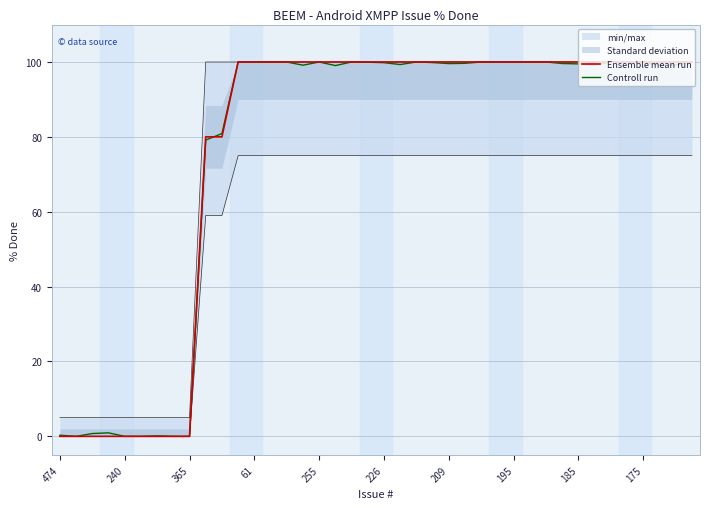

Reading right to left, what are all the values shown in this chart?

Ensemble mean run: 100.0	100.0	100.0	100.0	100.0	100.0	100.0	100.0	100.0	100.0	100.0	100.0	100.0	100.0	100.0	100.0	100.0	100.0	100.0	100.0	100.0	100.0	100.0	100.0	100.0	100.0	100.0	100.0	100.0	80.0	80.0	0.0	0.0	0.0	0.0	0.0	0.0	0.0	0.0	0.0
Controll run: 100.0	99.2	99.2	99.9	100.0	100.0	99.2	99.5	99.6	100.0	100.0	100.0	100.0	100.0	99.6	99.6	99.8	100.0	99.3	99.8	100.0	100.0	99.0	100.0	99.1	100.0	100.0	100.0	100.0	80.9	79.1	0.0	0.0	0.1	0.0	0.0	0.9	0.8	0.0	0.3